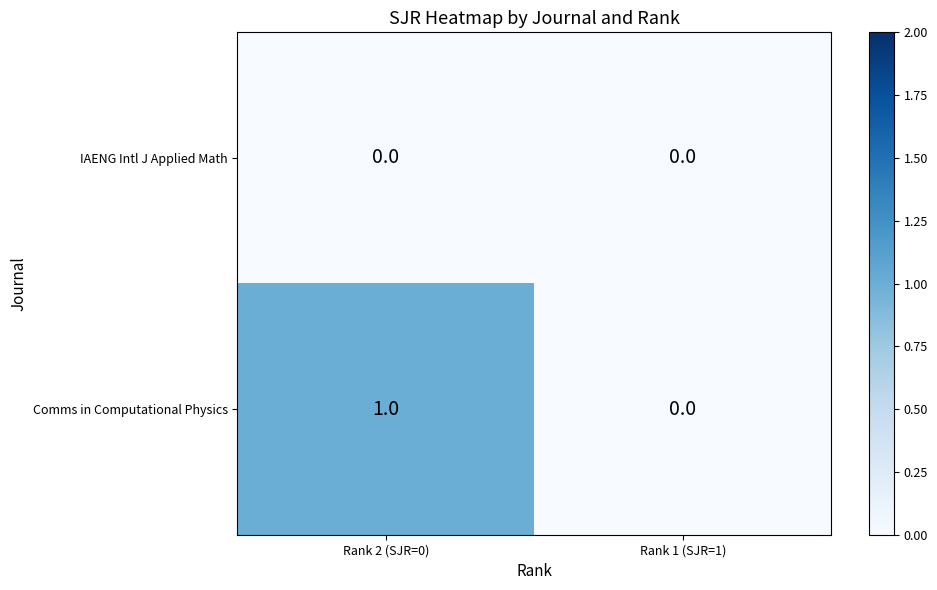

Rank the series by their average value, from lowest to highest.

IAENG Intl J Applied Math, Comms in Computational Physics